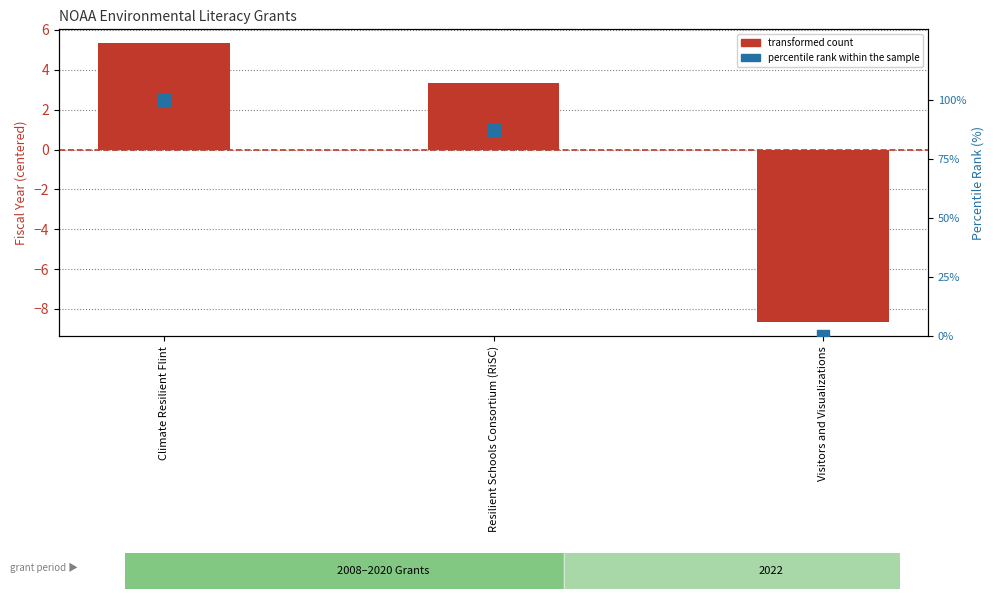

What are all the series names shown in the legend?

transformed count, percentile rank within the sample